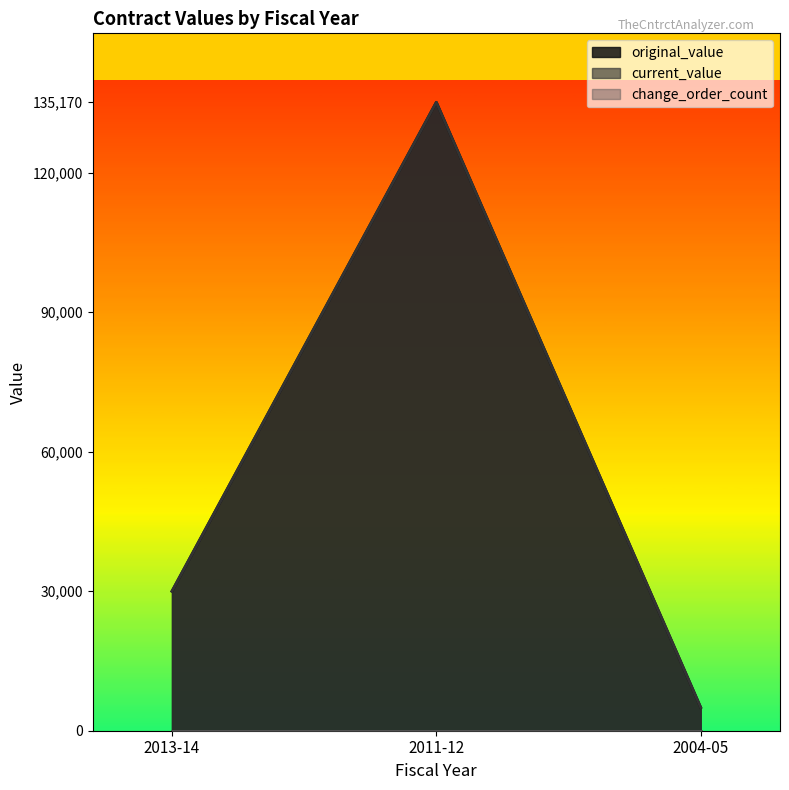

List the labels in order of original_value value, largest first.

2011-12, 2013-14, 2004-05